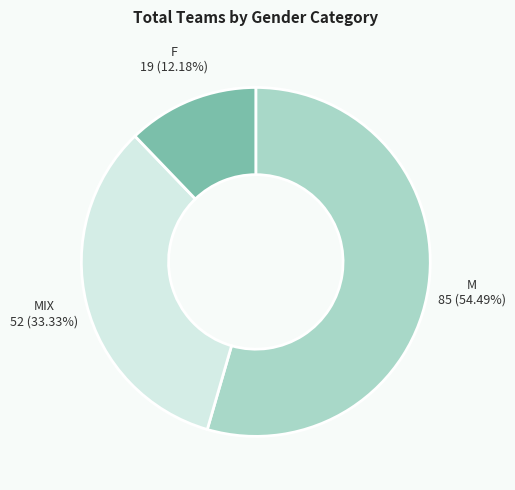

Is there any slice that represents more than half of the pie?

Yes